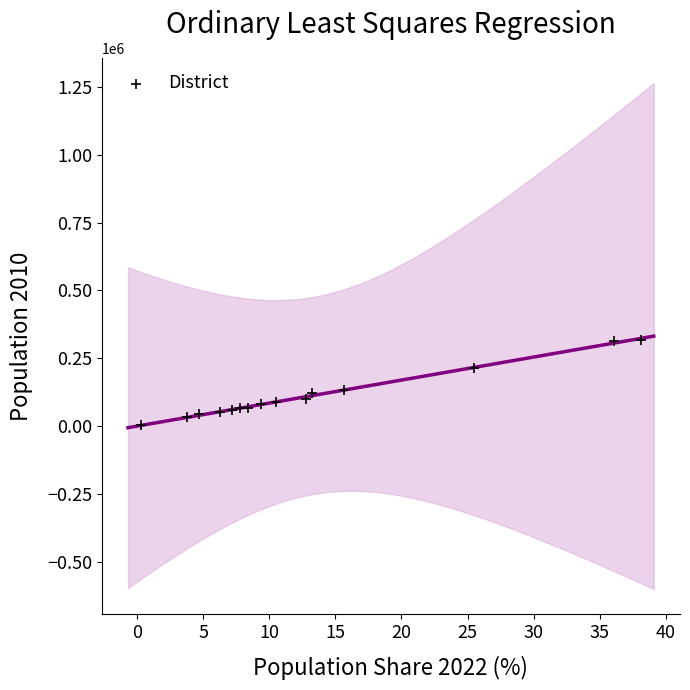

What is the range of Y values (max minus min)?

314758